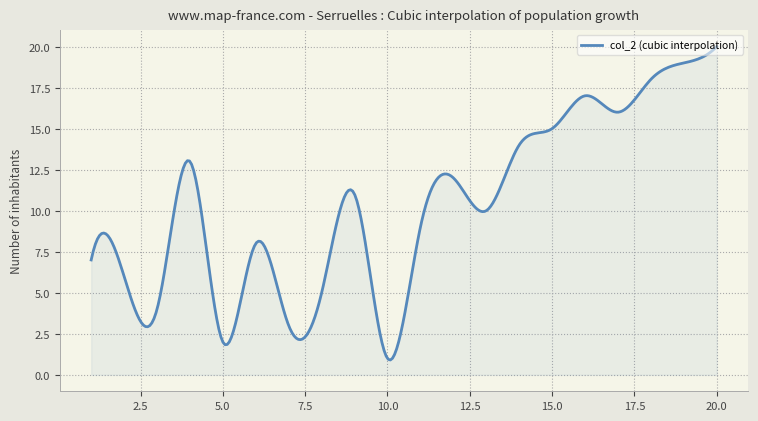

Does the chart display data point markers on the line(s)?

No